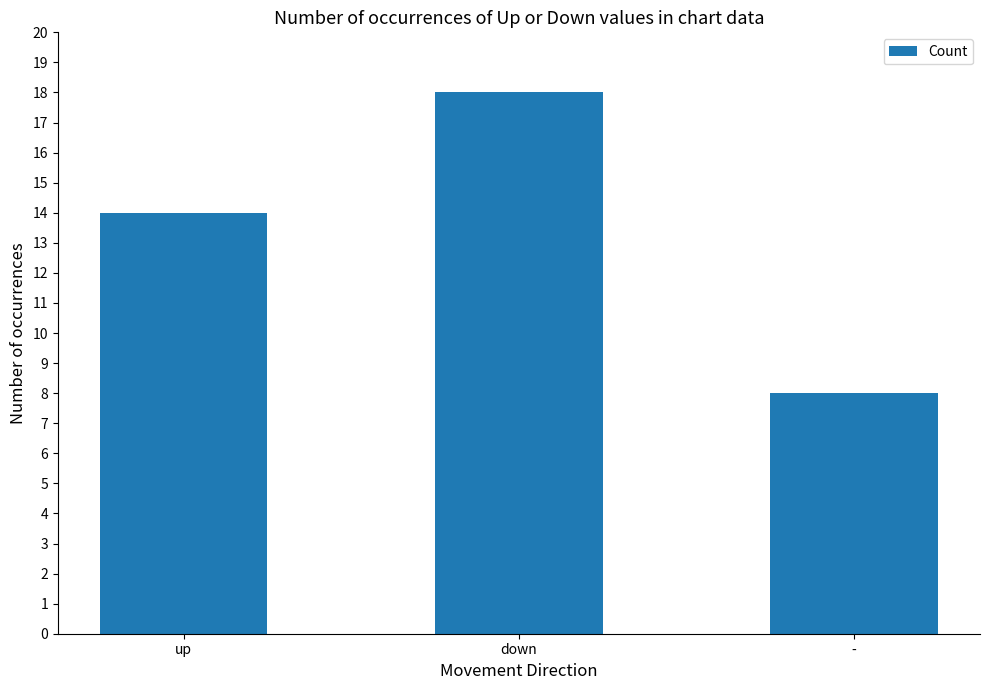

How many values are below 14?

1